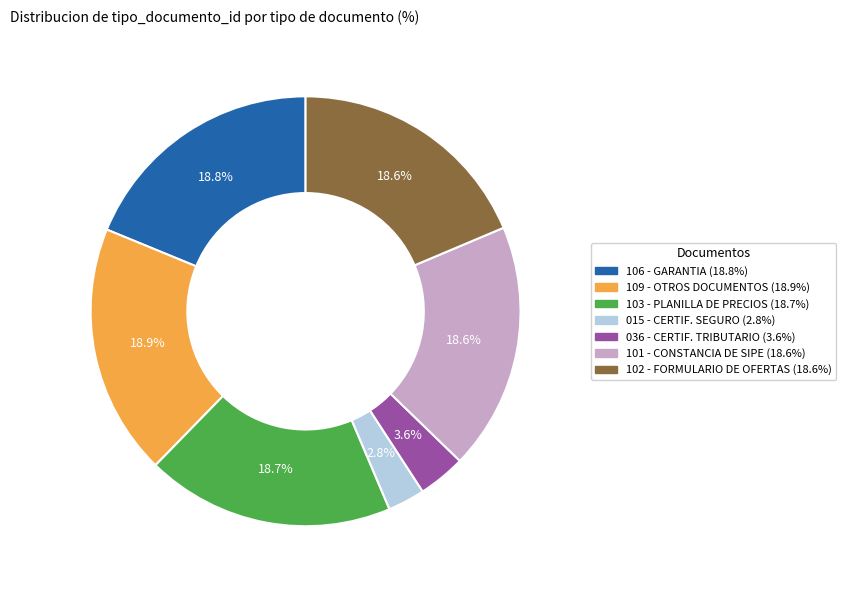

Which slice is the smallest?

015 - CERTIF. SEGURO